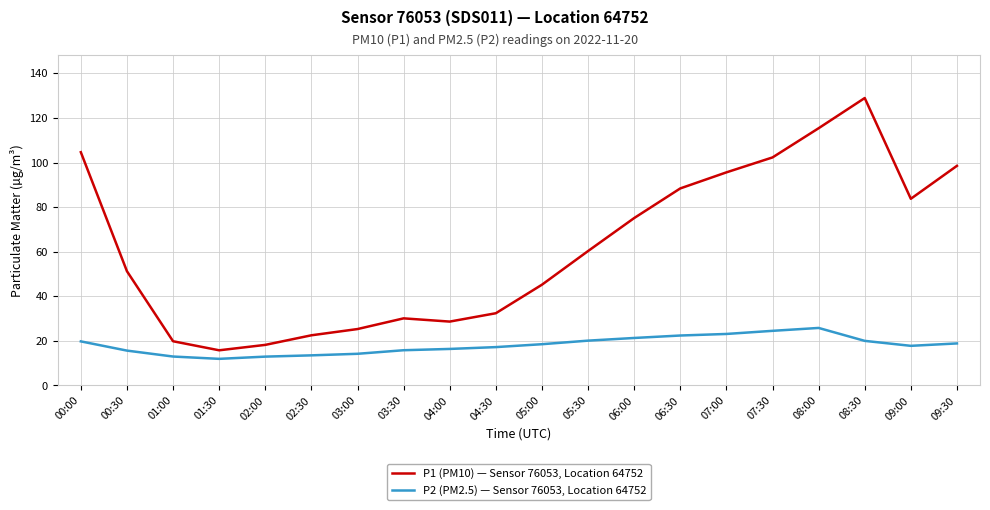

Read the P1 (PM10) — Sensor 76053, Location 64752 value at 05:30.

60.3